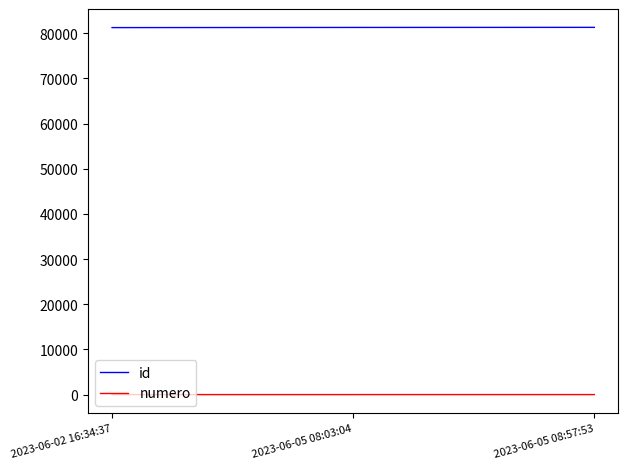

True or false: id has a value of 81317 at 2023-06-05 08:57:53.

True